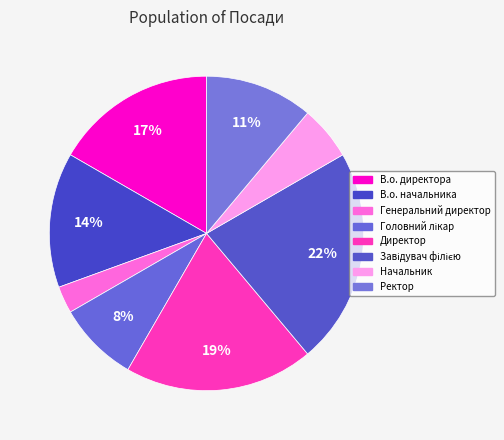

What portion of the pie excludes Директор?

80.6%